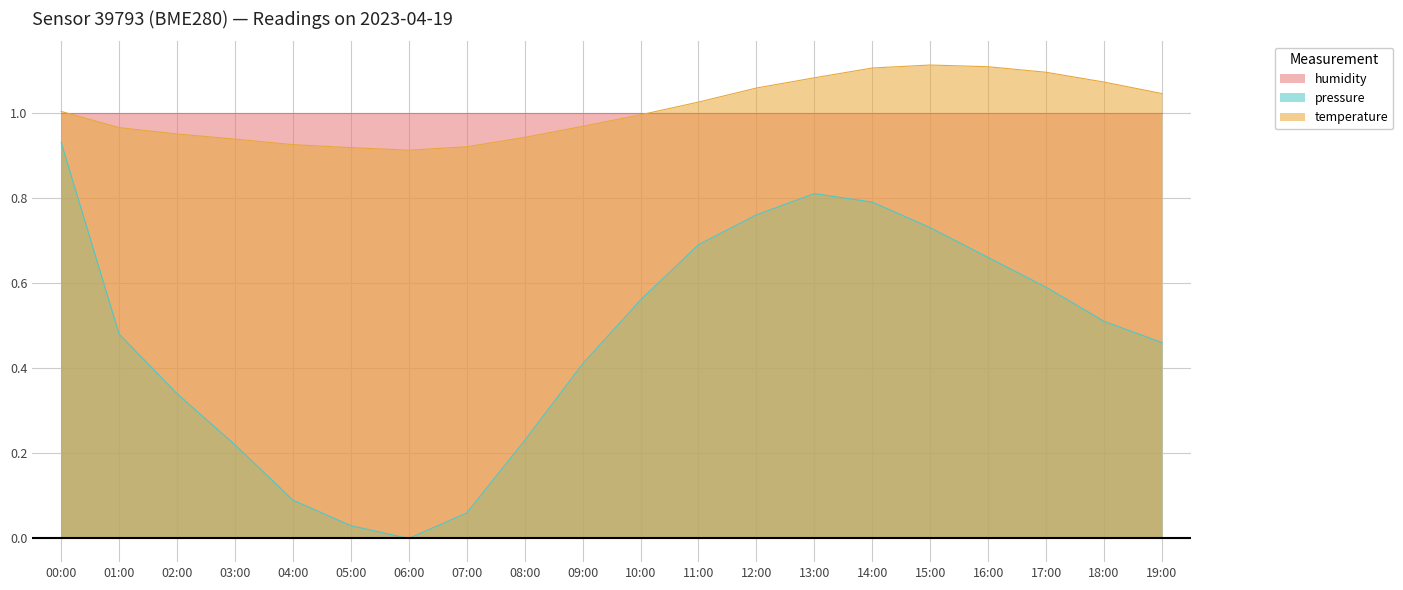

What is the difference between the maximum and minimum values in the temperature series?

0.2